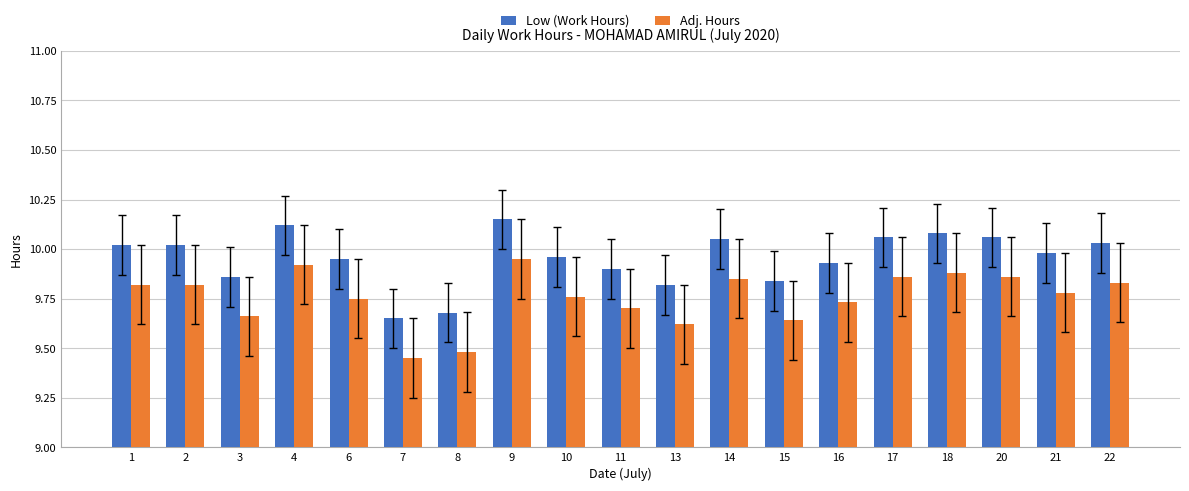

Is it true that Low (Work Hours) equals 10.1 at 4?

True